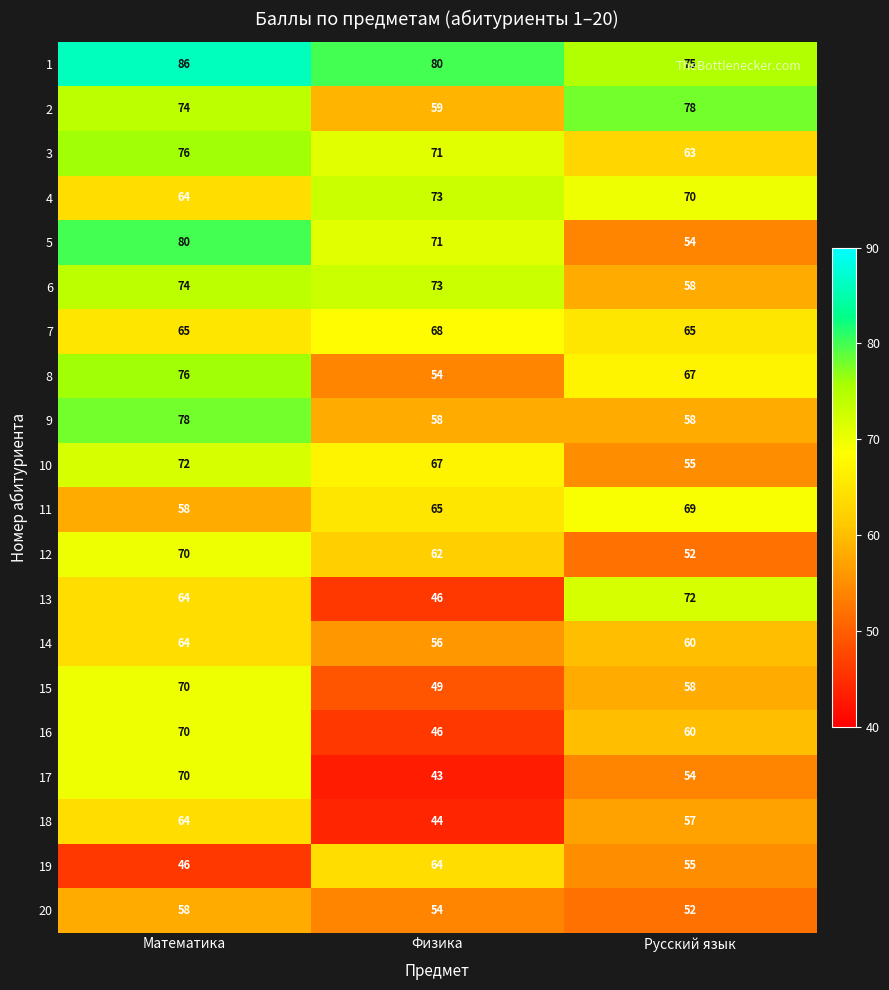

What value does the 7 series have at Математика?

65